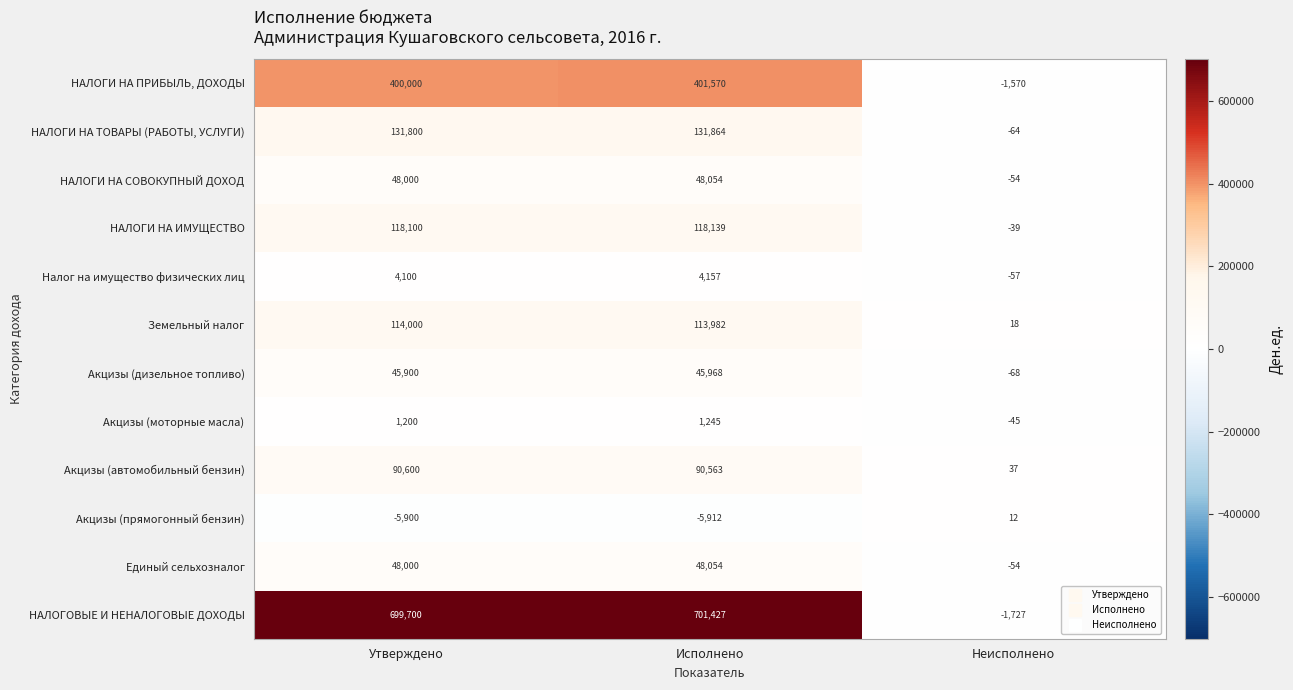

What is the spread (max minus min) of values at Исполнено?

707339